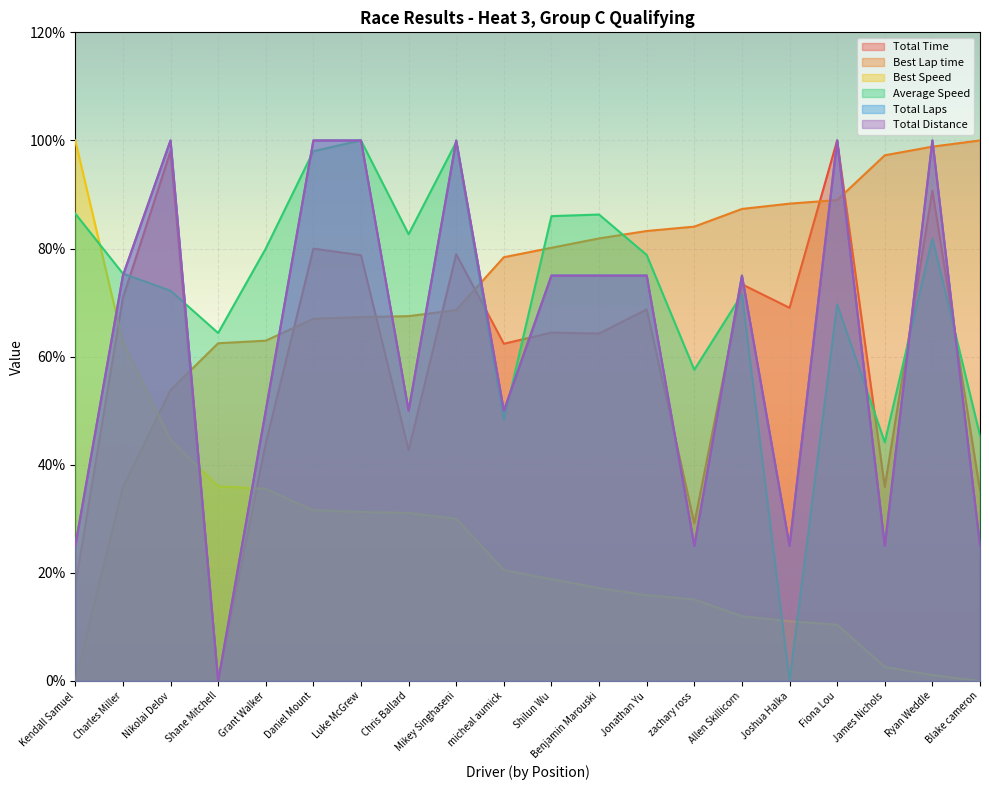

Reading right to left, list all the values displayed in this chart.

Total Time: 35.2	90.7	35.9	100.0	69.0	73.4	29.2	68.7	64.3	64.5	62.4	78.9	42.7	78.8	80.0	44.0	0.0	98.0	70.9	17.6
Best Lap time: 100.0	98.9	97.3	89.0	88.3	87.3	84.1	83.2	81.9	80.1	78.4	68.6	67.5	67.3	67.0	63.0	62.5	53.8	35.8	0.0
Best Speed: 0.0	1.1	2.6	10.4	11.0	12.0	15.1	15.9	17.2	18.8	20.5	30.0	31.1	31.3	31.6	35.5	36.0	44.6	62.7	100.0
Average Speed: 45.4	81.8	44.2	69.7	0.0	71.5	57.6	78.8	86.3	86.0	48.2	99.7	82.6	100.0	98.0	80.0	64.4	72.2	75.4	86.5
Total Laps: 25.0	100.0	25.0	100.0	25.0	75.0	25.0	75.0	75.0	75.0	50.0	100.0	50.0	100.0	100.0	50.0	0.0	100.0	75.0	25.0
Total Distance: 25.0	100.0	25.0	100.0	25.0	75.0	25.0	75.0	75.0	75.0	50.0	100.0	50.0	100.0	100.0	50.0	0.0	100.0	75.0	25.0